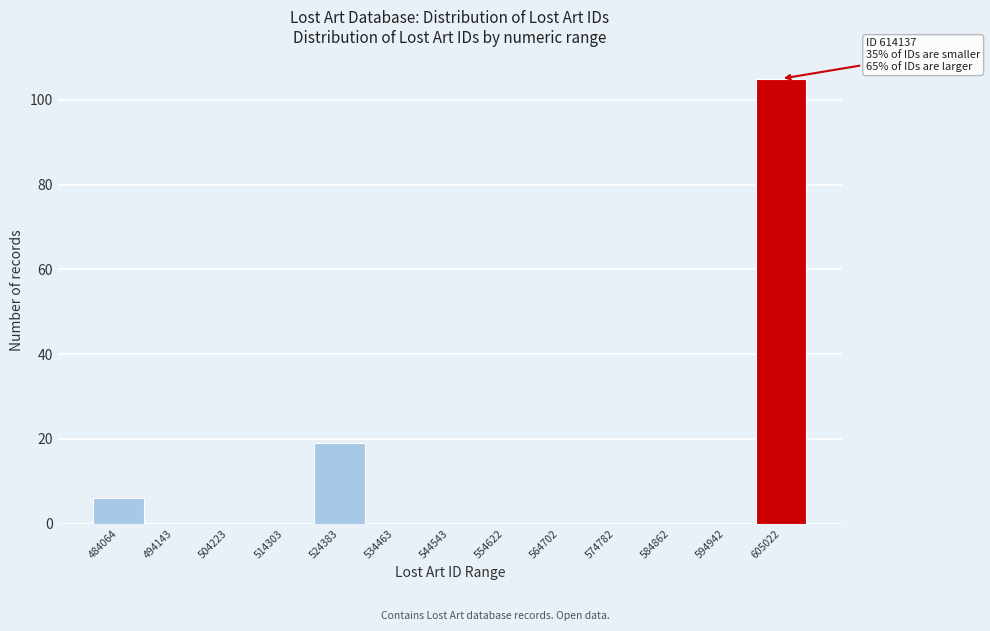

Reading right to left, what are all the values shown in this chart?

605022=105	594942=0	584862=0	574782=0	564702=0	554622=0	544543=0	534463=0	524383=19	514303=0	504223=0	494143=0	484064=6